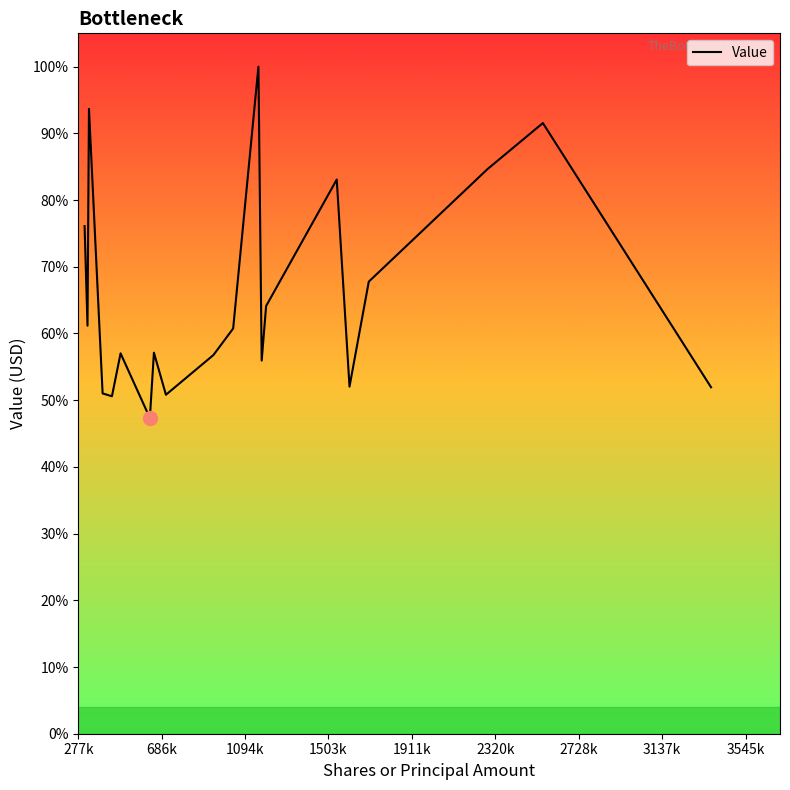

Does the chart have visible grid lines?

No